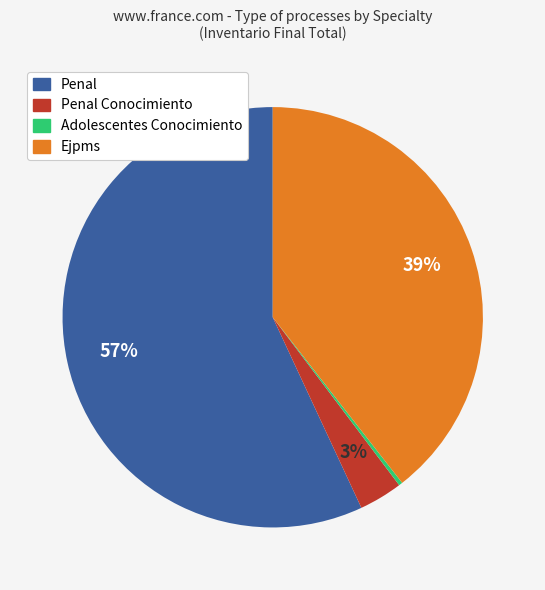

To the nearest percent, what is the average slice percentage?

25%